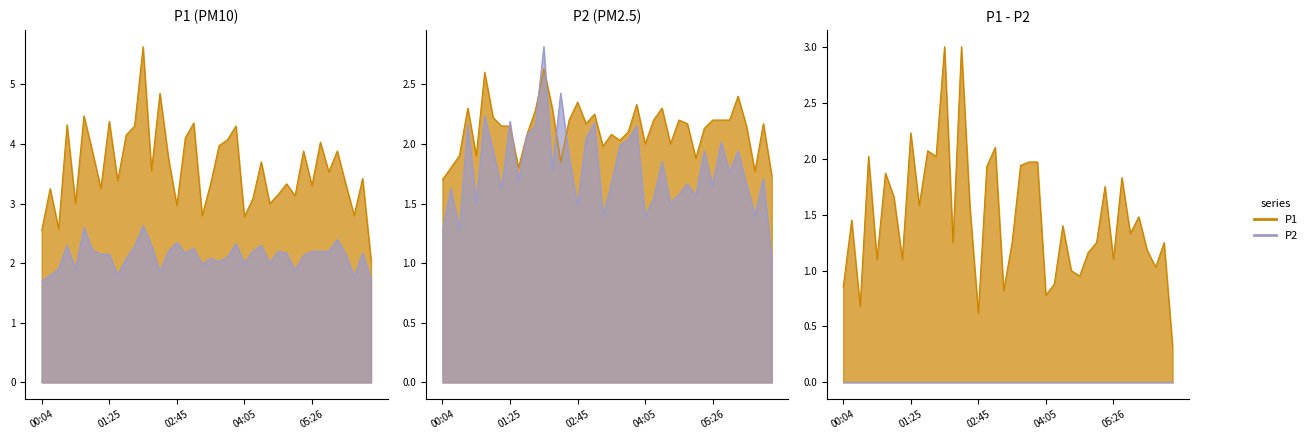

Is the value of P2 at 04:05 greater than the value of P1 at 02:55?

No